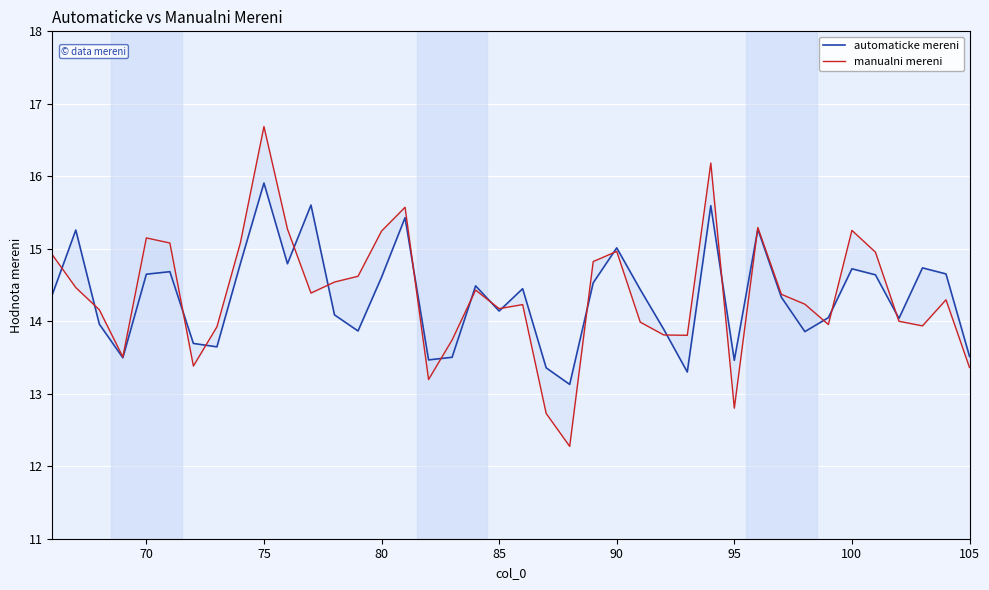

How many categories are shown in the chart?

40